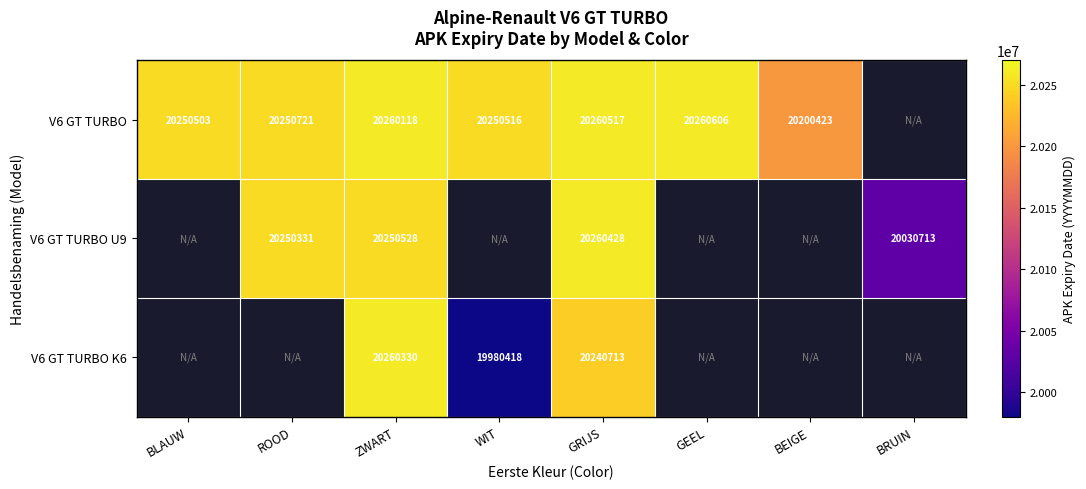

The value of V6 GT TURBO at ROOD is 9742693.4. True or false?

False